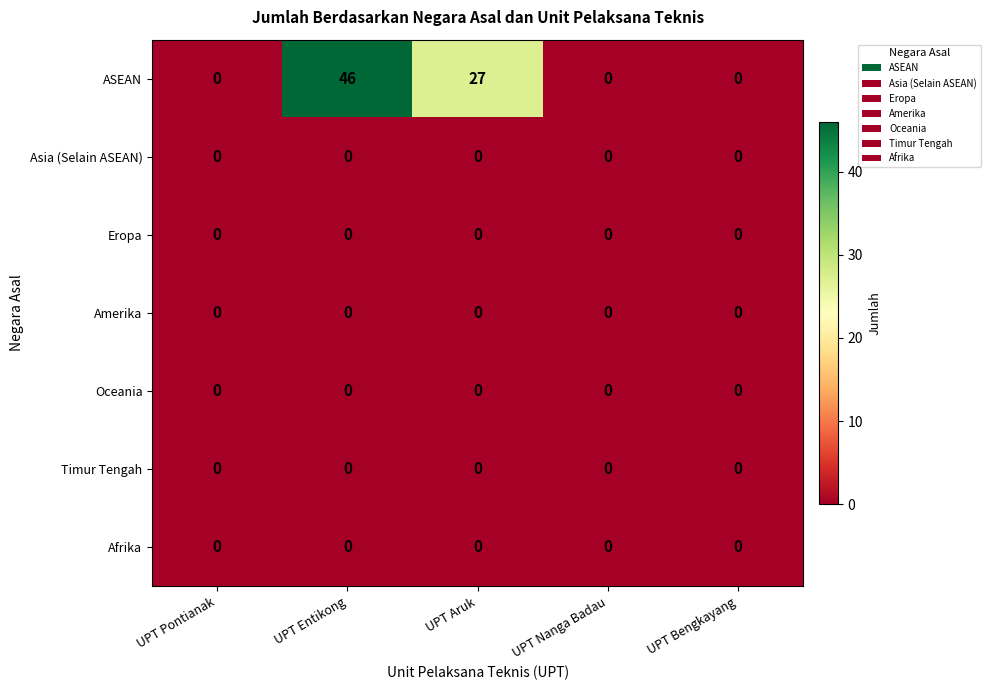

What is the greatest value displayed?

46